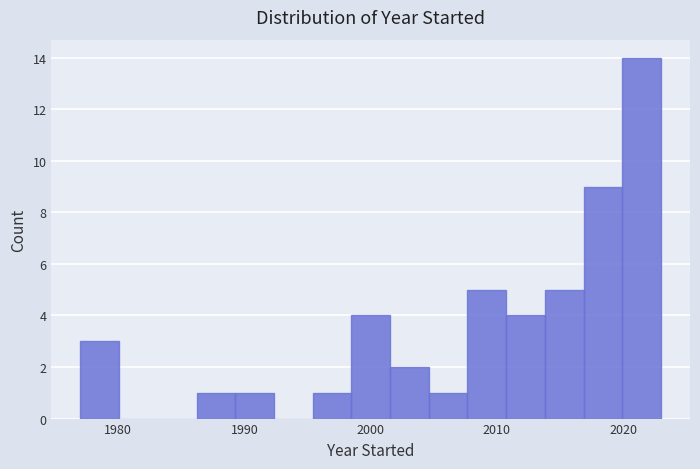

Around what value on the x-axis is the tallest bar? Give the approximate position of its centre, as read against the axis.

2021